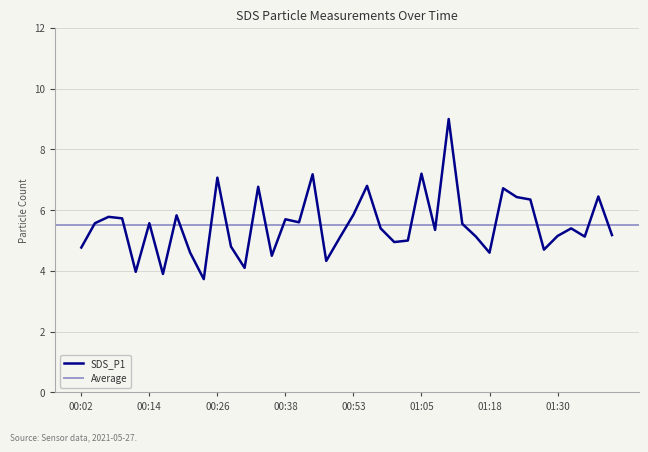

Is it true that the value at 00:36 is 4.5?

True